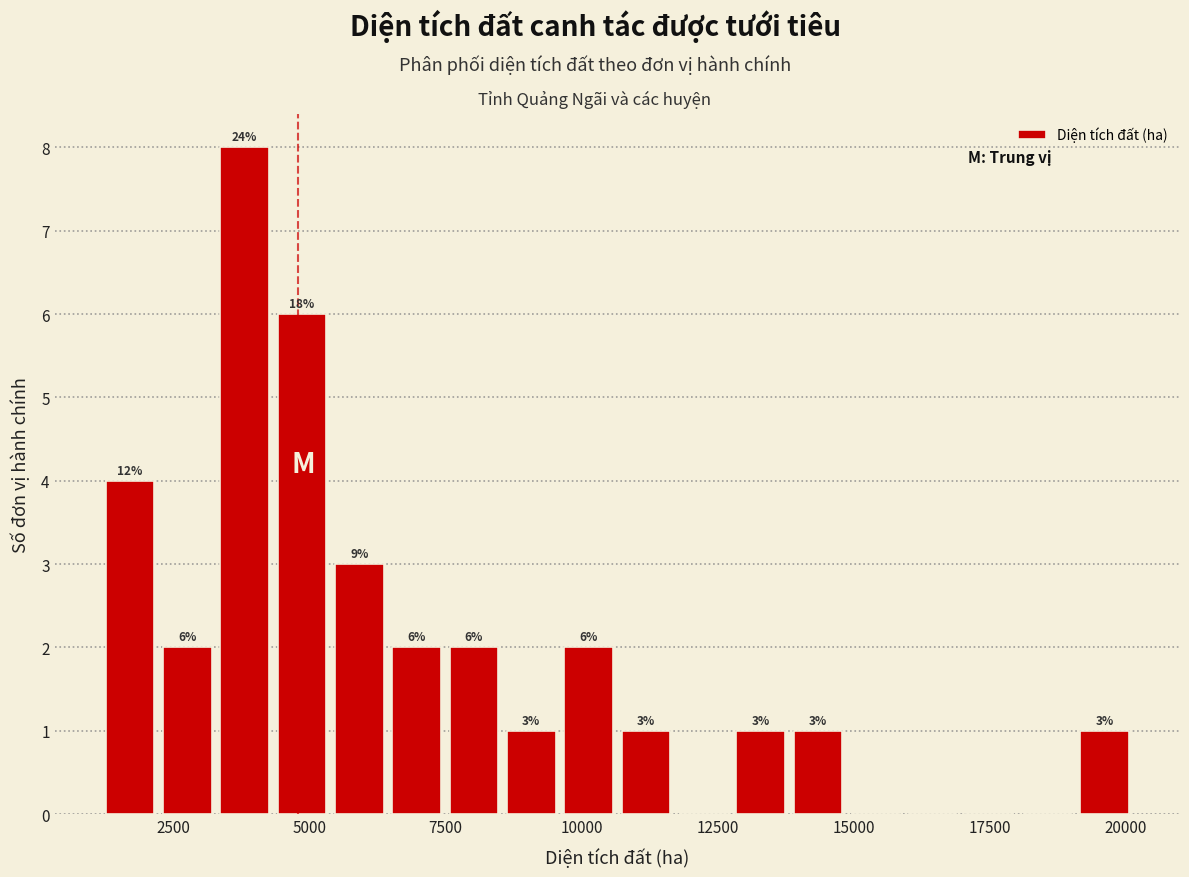

Read against the x-axis, roughly where is the centre of the tallest bar?

4000